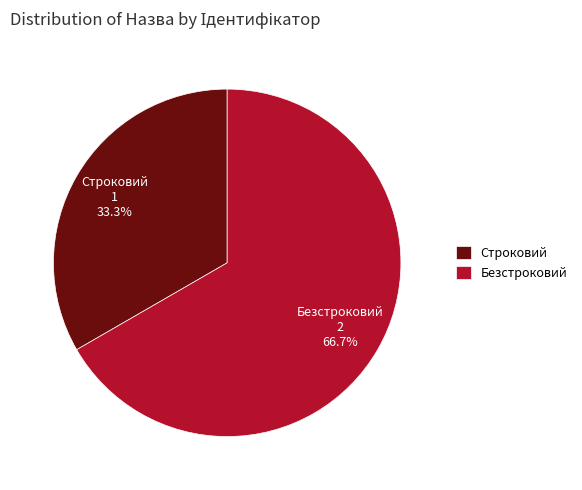

True or false: Строковий accounts for 21% of the total.

False